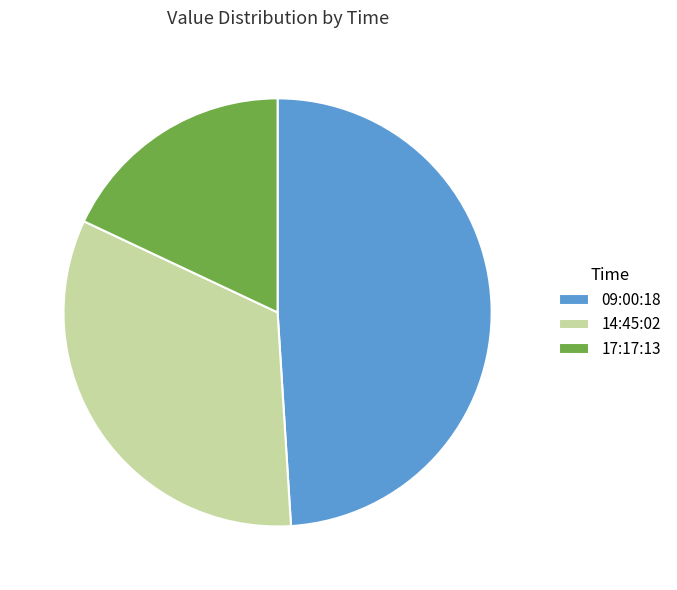

Is it true that 14:45:02 is 33% of the pie?

True